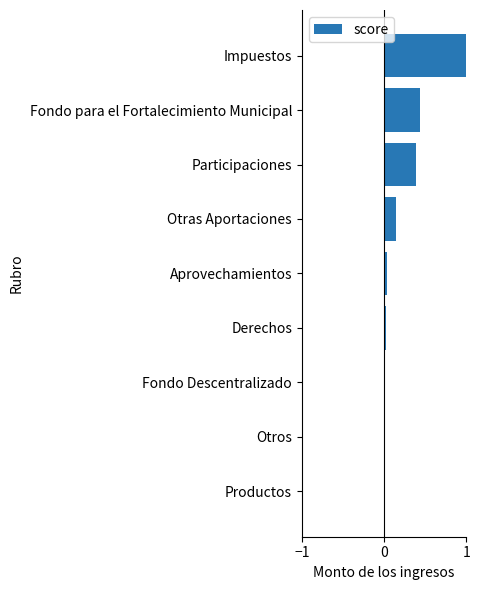

What is the sum of all values?

2.0